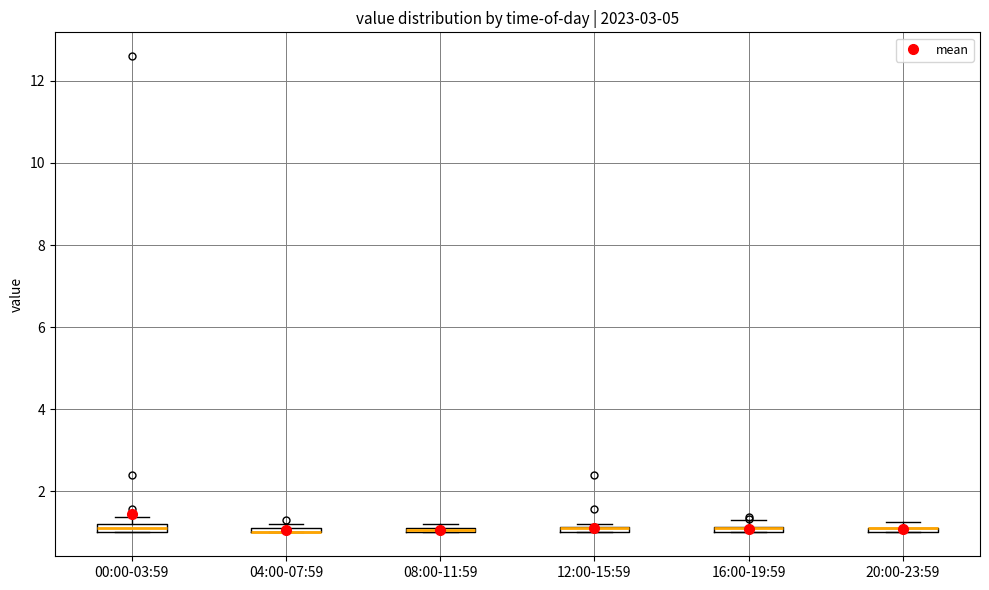

Where is the lower edge of the box for 08:00-11:59 on the y-axis? The values are not printed on the chart, so give them approximately, as read against the axis.

1.0